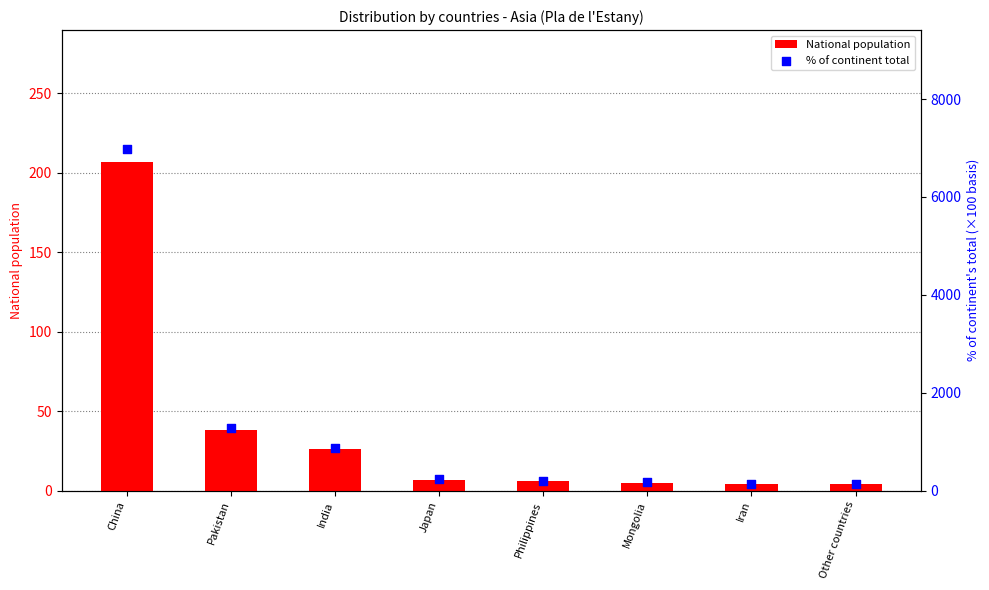

Is the value of National population at Iran greater than the value of % of continent total at Pakistan?

No